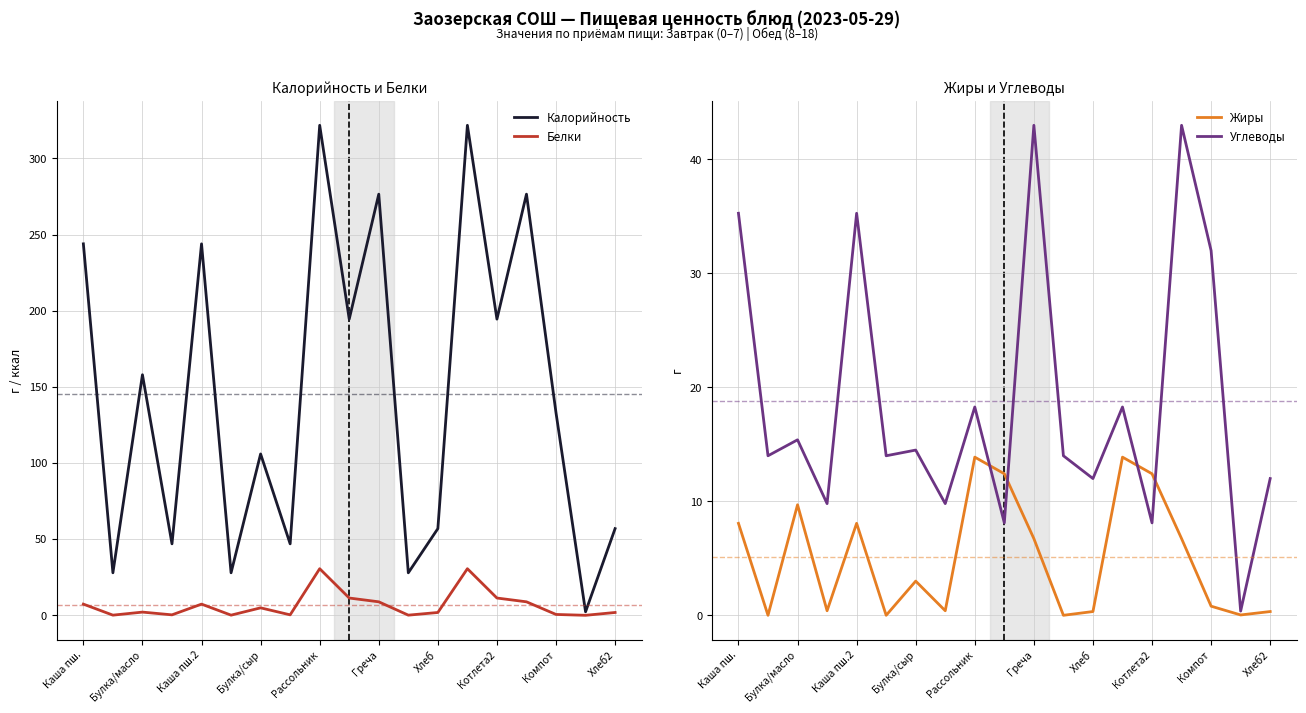

At which label is Калорийность closest to 162?

Булка/масло